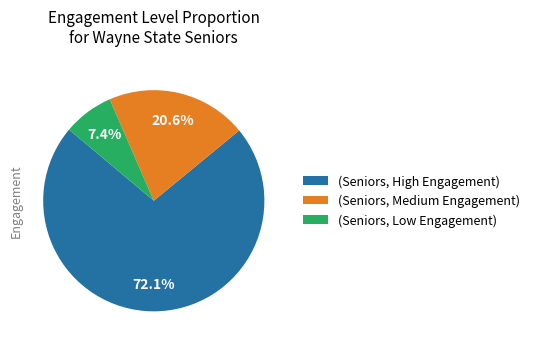

What is the largest slice in the pie chart?

(Seniors, High Engagement)